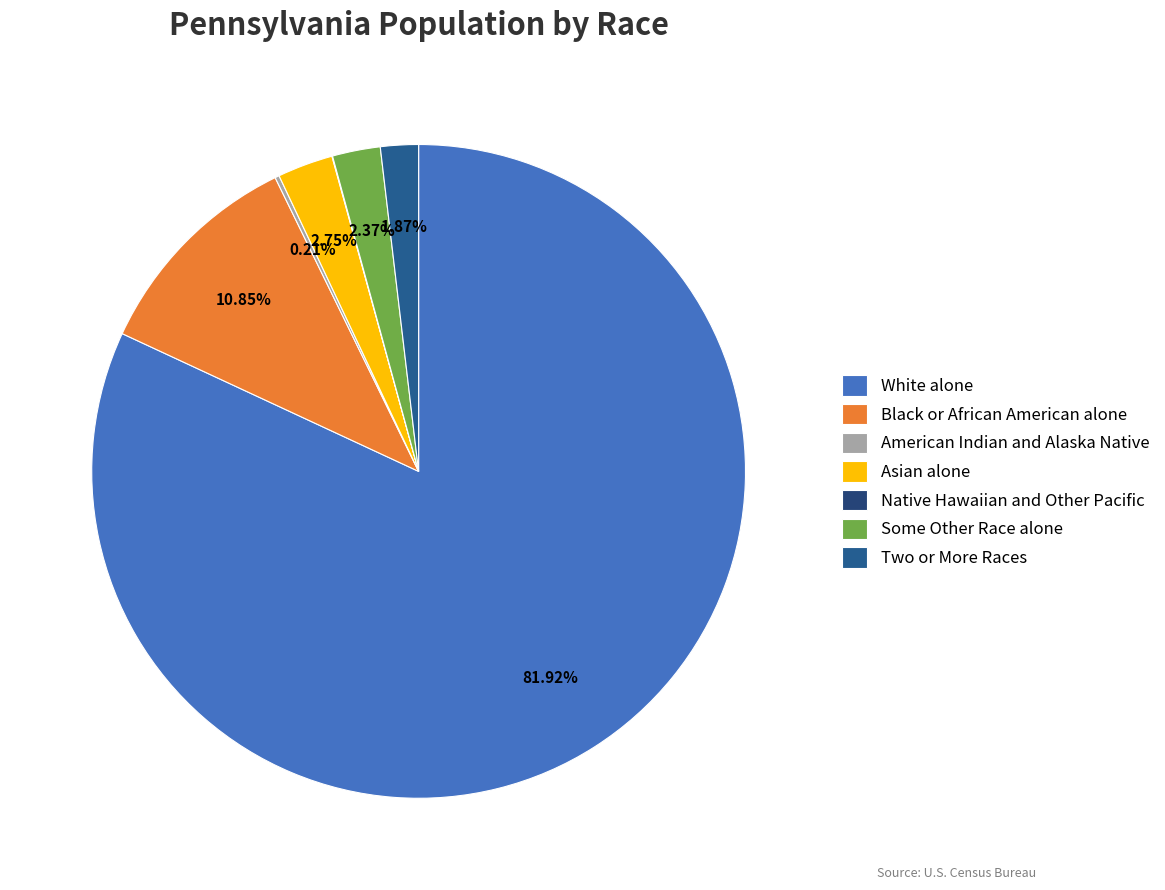

Which category has the biggest portion of the pie?

White alone